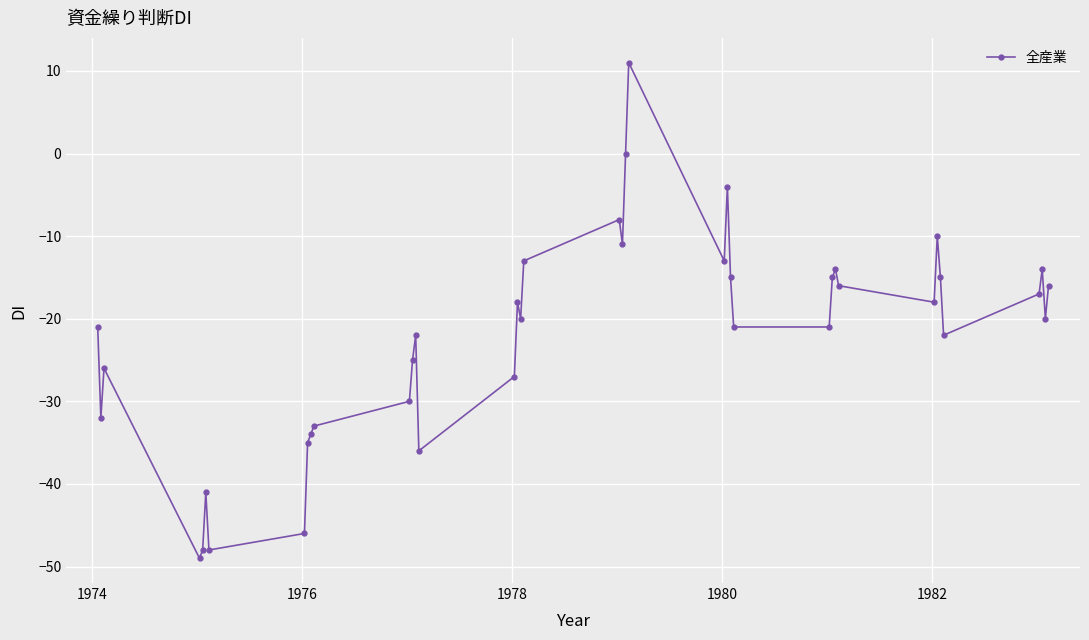

What is the smallest value displayed?

-49